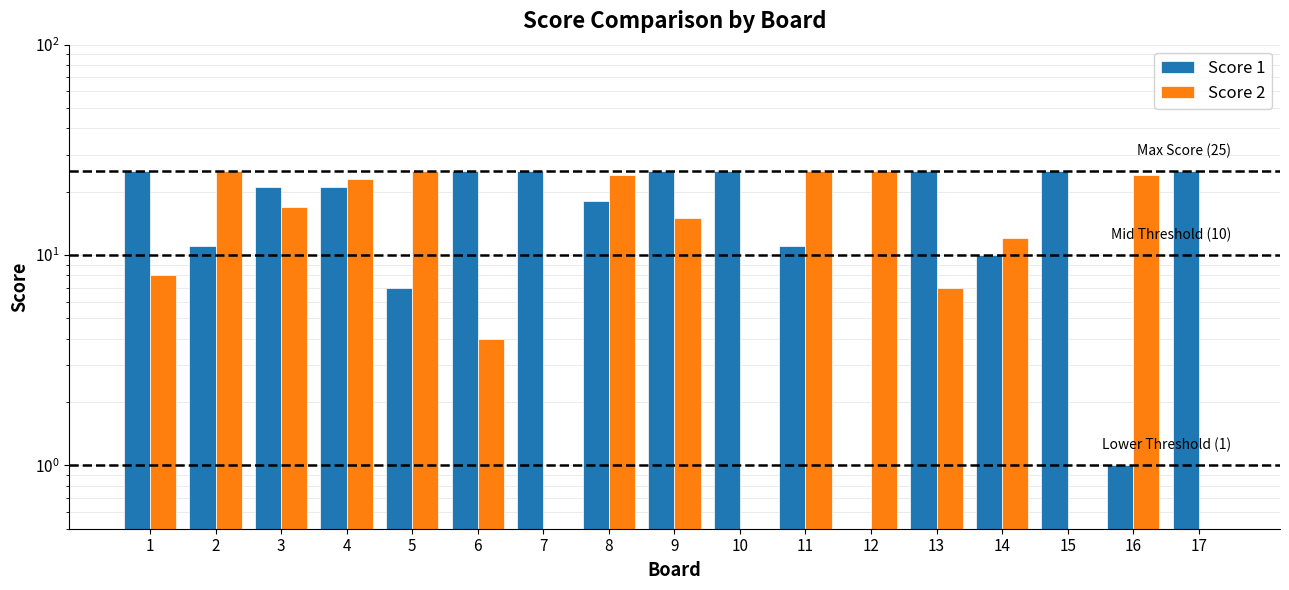

What is the difference between the Score 1 values at 14 and 10?

15